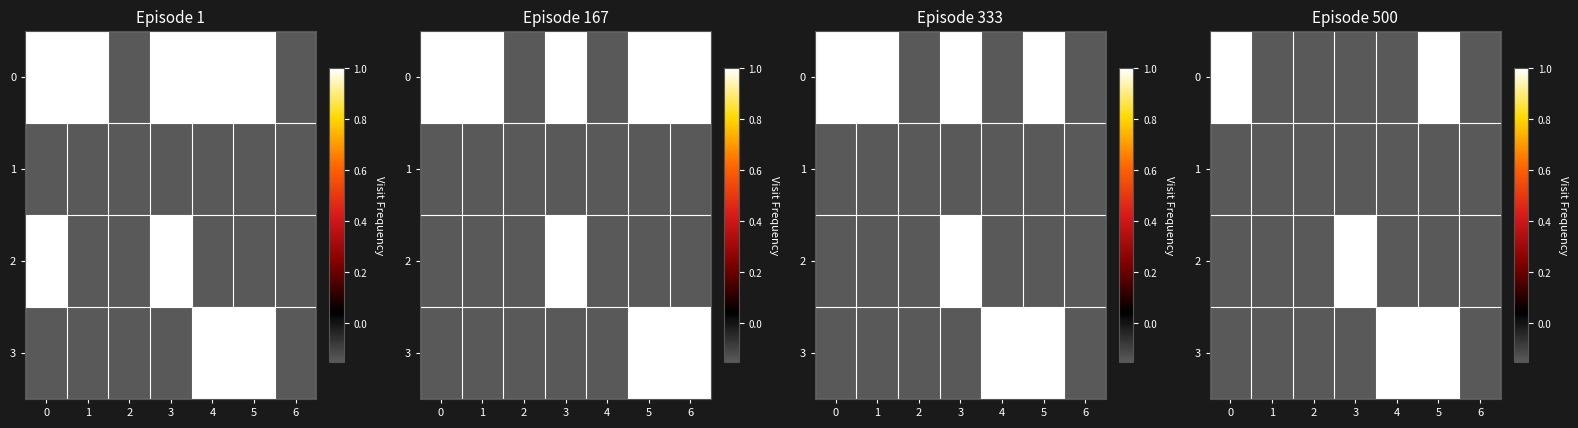

Between 1 and 3, which series saw the biggest shift?

2